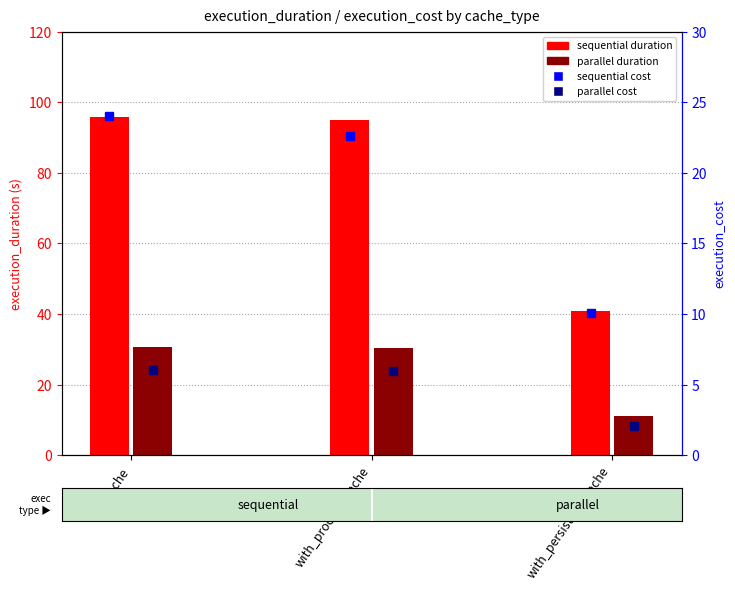

What is the label of the 2nd bar from the left?

with_process_cache